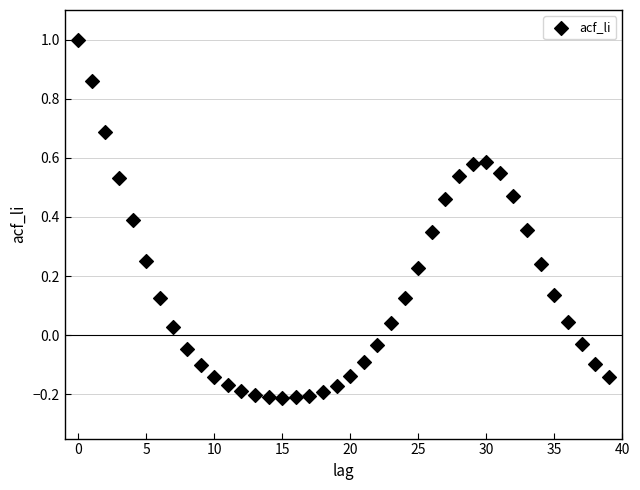

What is the range of Y values (max minus min)?

1.2